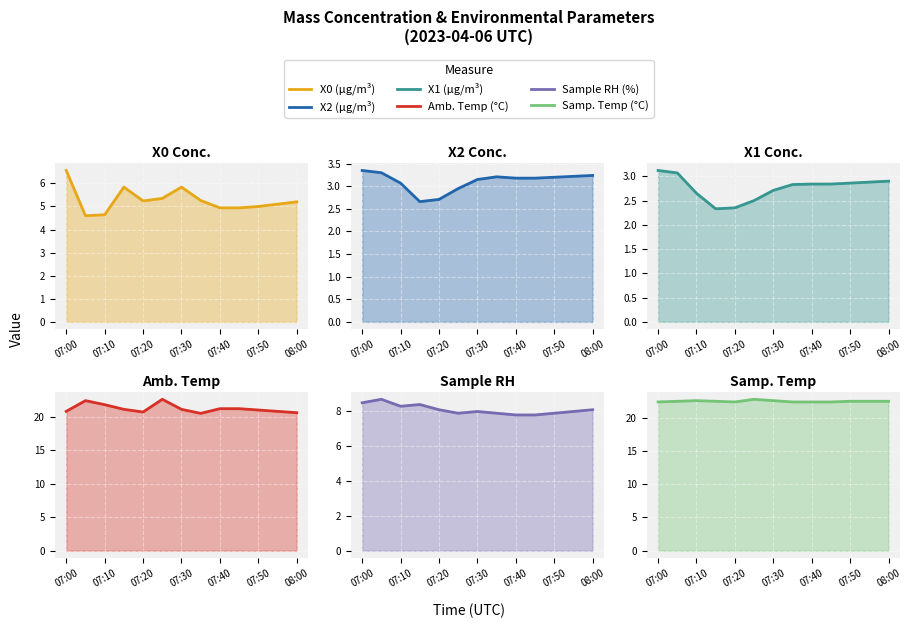

What is the label of the 4th point from the left?

07:30